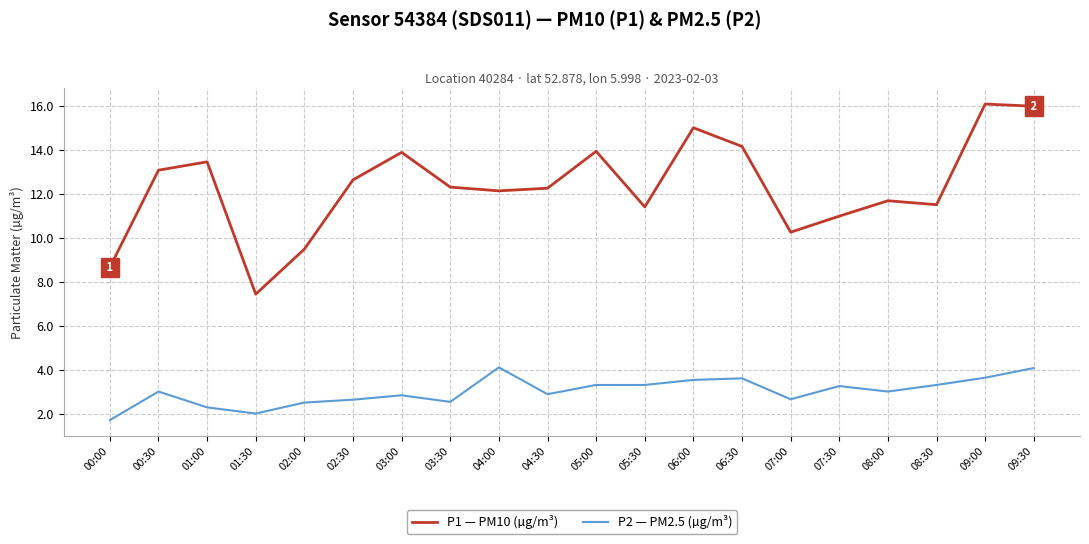

The P1 — PM10 (µg/m³) series shows 19.6 at 06:00. True or false?

False